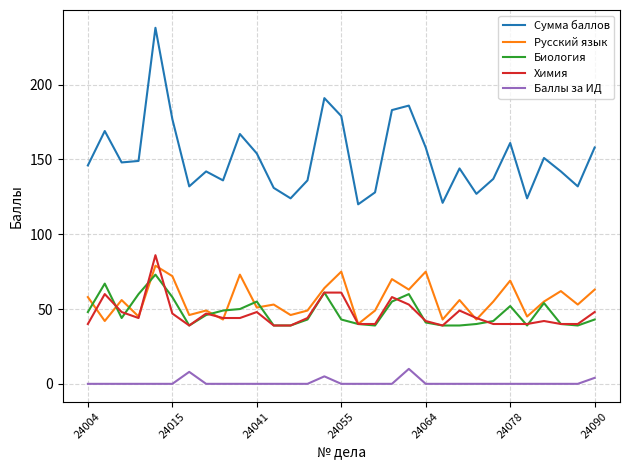

True or false: Баллы за ИД and Сумма баллов cross at least once.

False